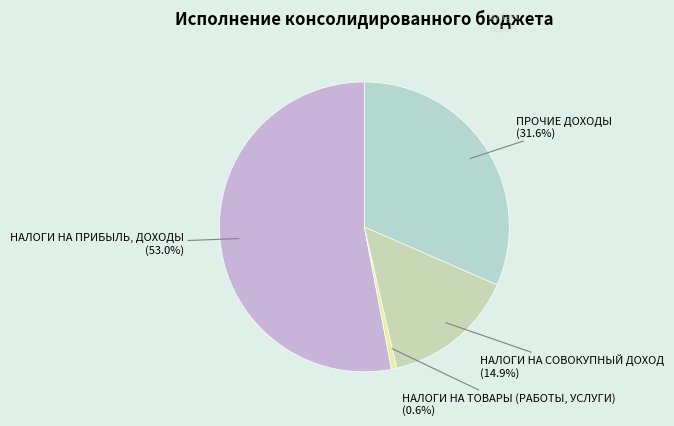

What is the smallest slice in the pie chart?

НАЛОГИ НА ТОВАРЫ (РАБОТЫ, УСЛУГИ)